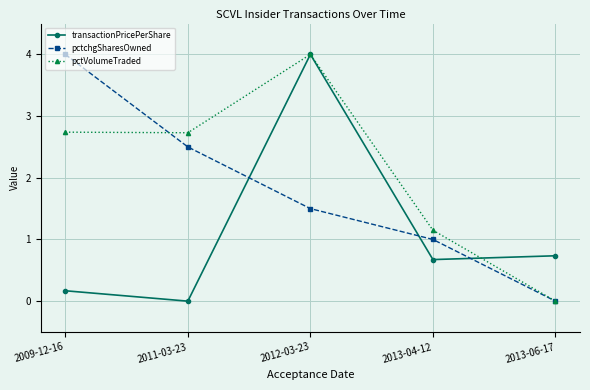

How many pctchgSharesOwned values are between 1 and 2?

2